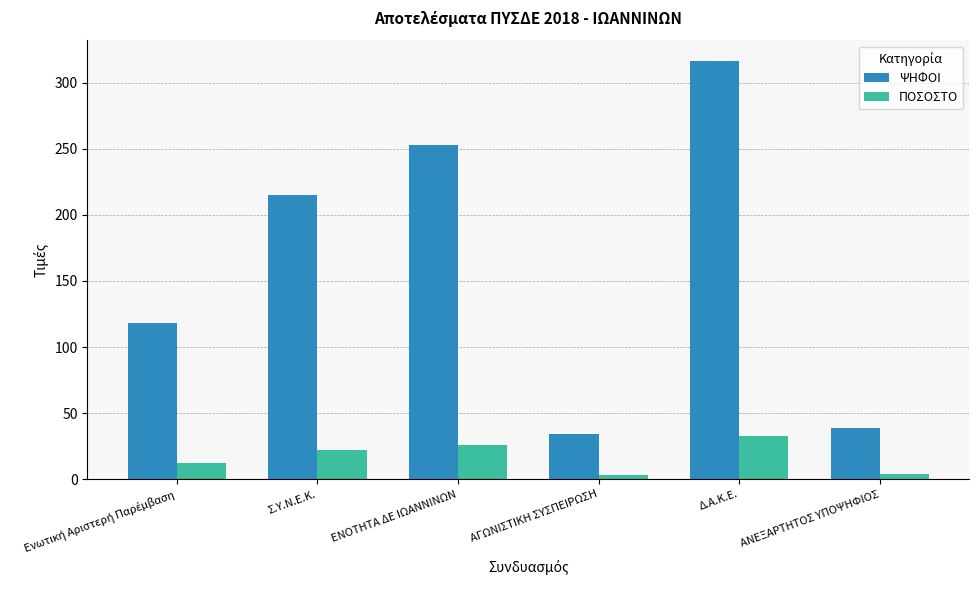

What are all the series names shown in the legend?

ΨΗΦΟΙ, ΠΟΣΟΣΤΟ